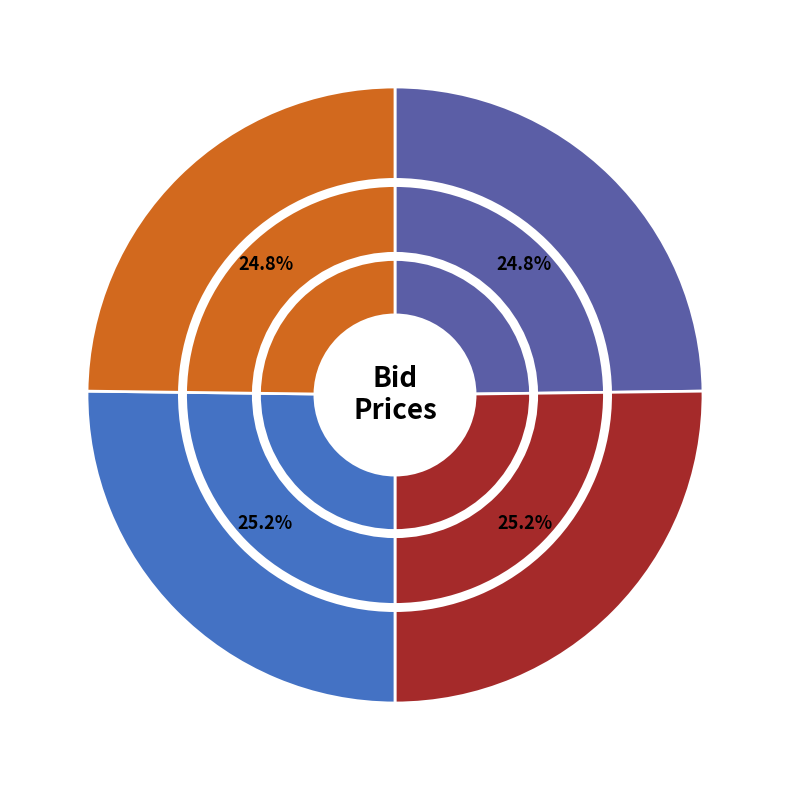

What percentage is the 11:46:17.108 slice, to the nearest percent?

25%